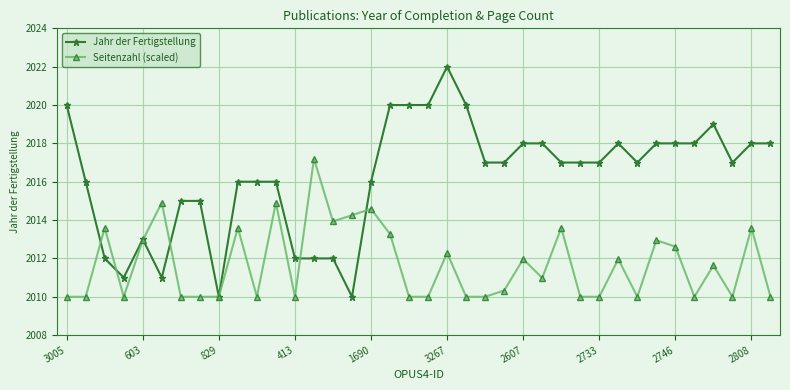

List the series in order of their overall mean, highest first.

Jahr der Fertigstellung, Seitenzahl (scaled)